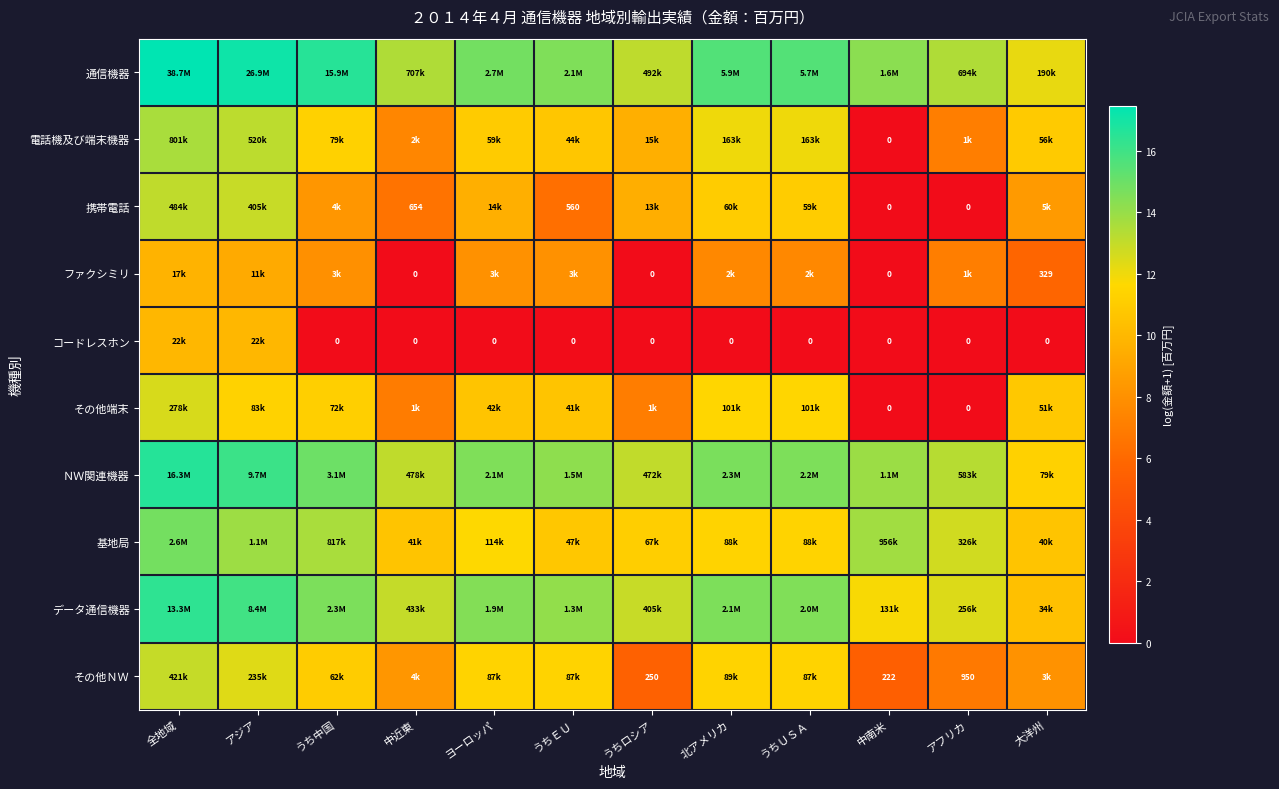

Rank the series at うち中国 from lowest to highest value.

コードレスホン, ファクシミリ, 携帯電話, その他ＮＷ, その他端末, 電話機及び端末機器, 基地局, データ通信機器, ＮＷ関連機器, 通信機器